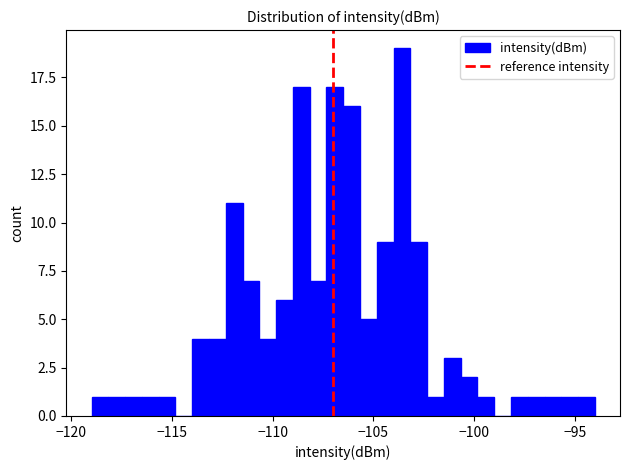

Read against the x-axis, roughly where is the centre of the tallest bar?

-103.5